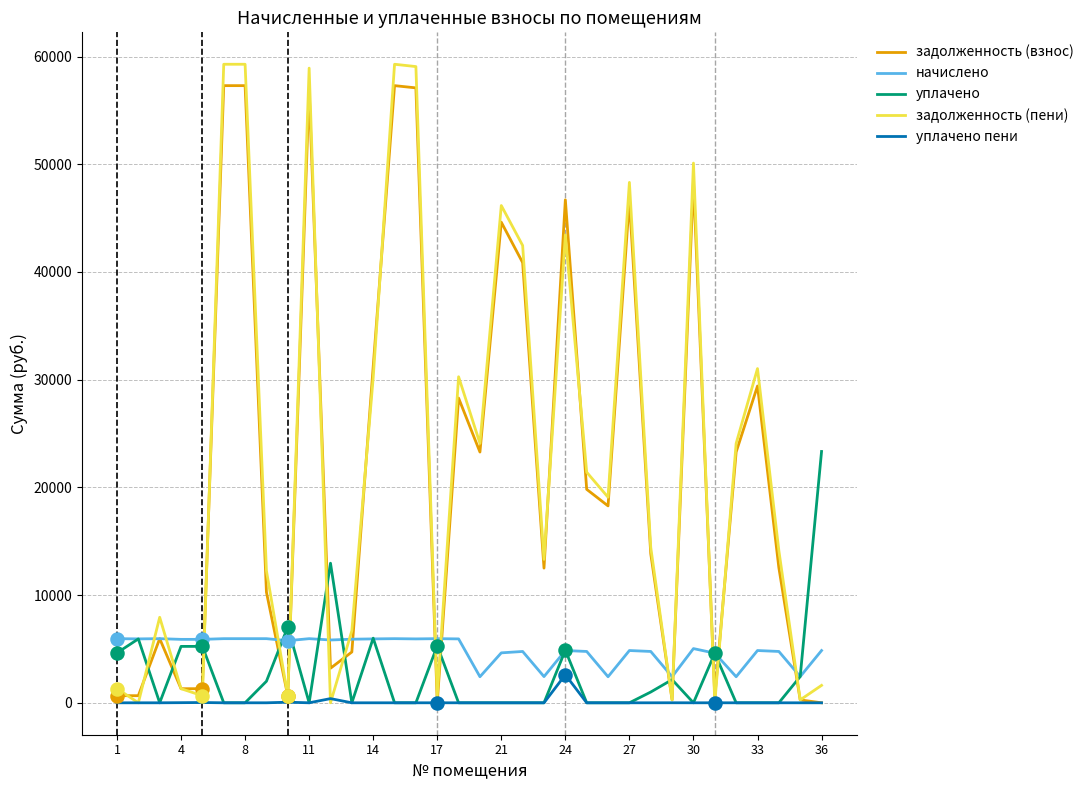

Which series has the largest range (max minus min)?

задолженность (пени)